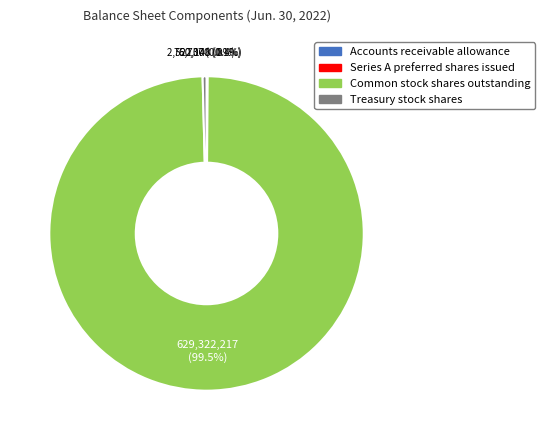

Is there a majority slice in this chart?

Yes